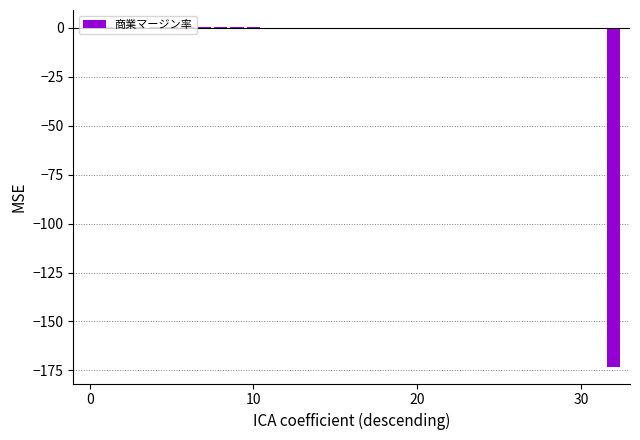

Count the number of data series in this chart.

1